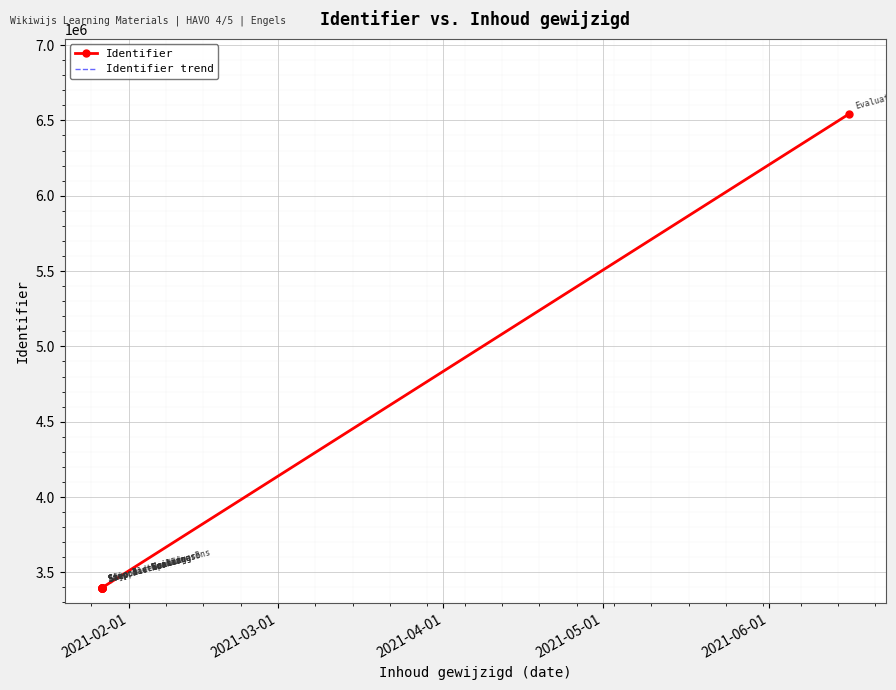

Reading left to right, transcribe all the data shown in this chart.

Identifier: 3397587	3397588	3397590	3397593	3397595	3397596	3397598	3397599	3397601	6541386
Identifier trend: 3397587	3397588	3397590	3397593	3397595	3397596	3397598	3397599	3397601	6541386